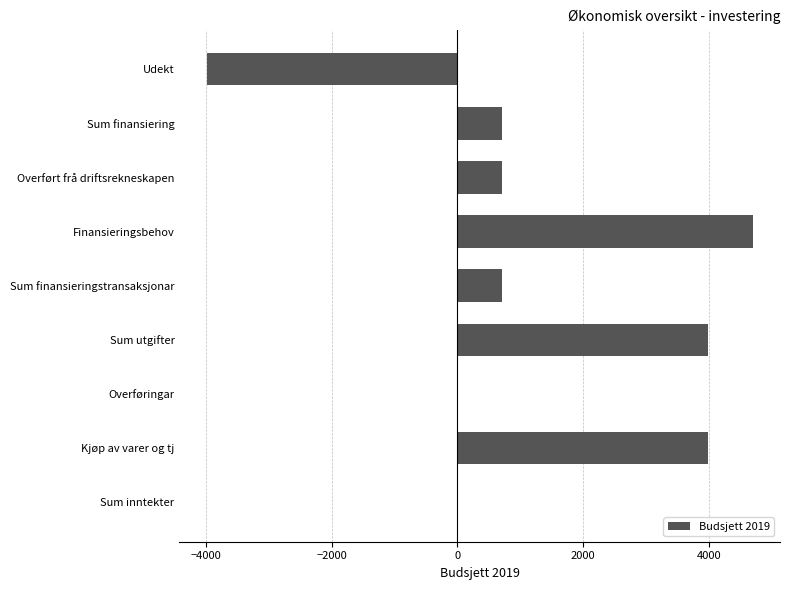

What is the greatest value displayed?

4691